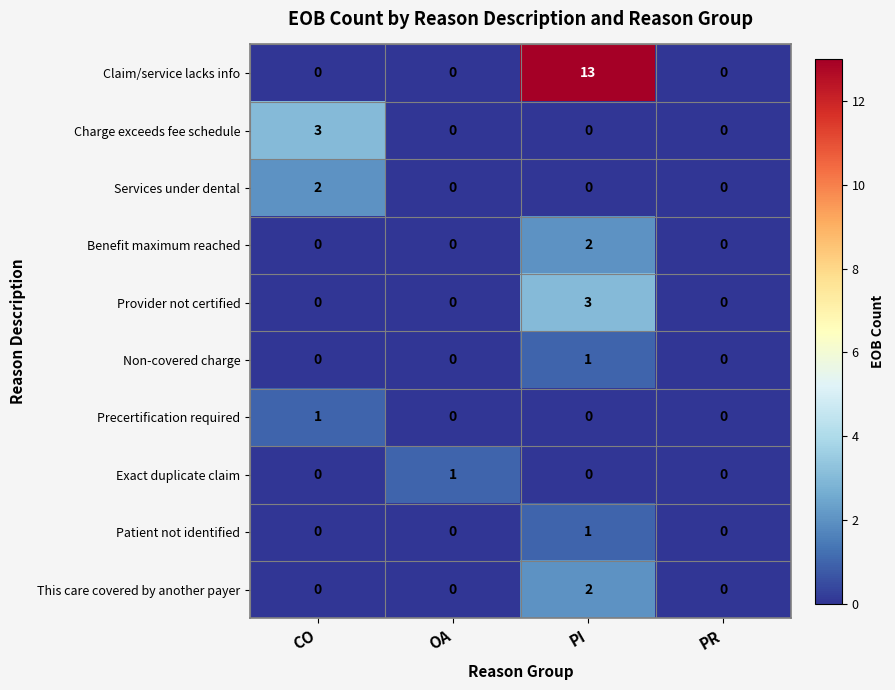

What is the sum of all Claim/service lacks info values?

13